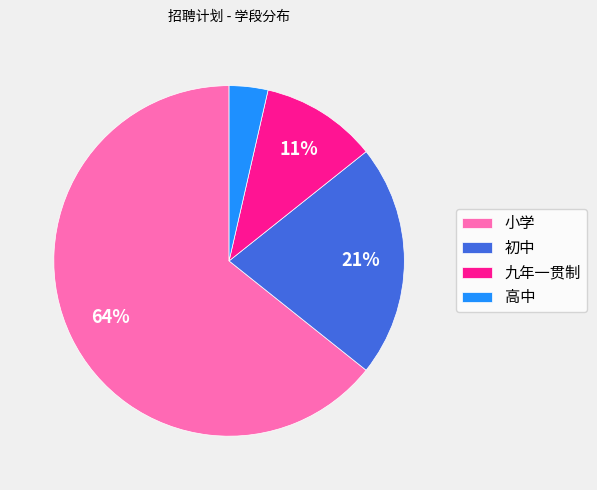

Approximately how many times larger is the value at 小学 compared to 初中?

3.0